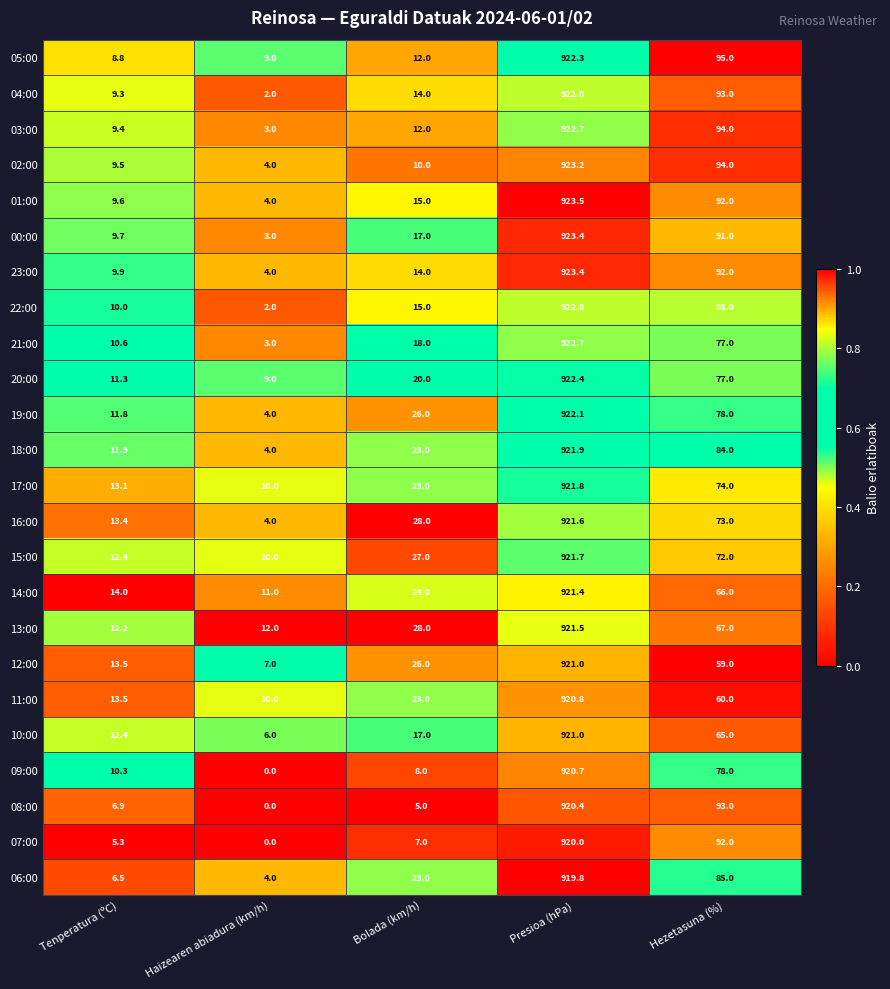

What is the difference between the maximum and second lowest values in the 06:00 series?

913.3